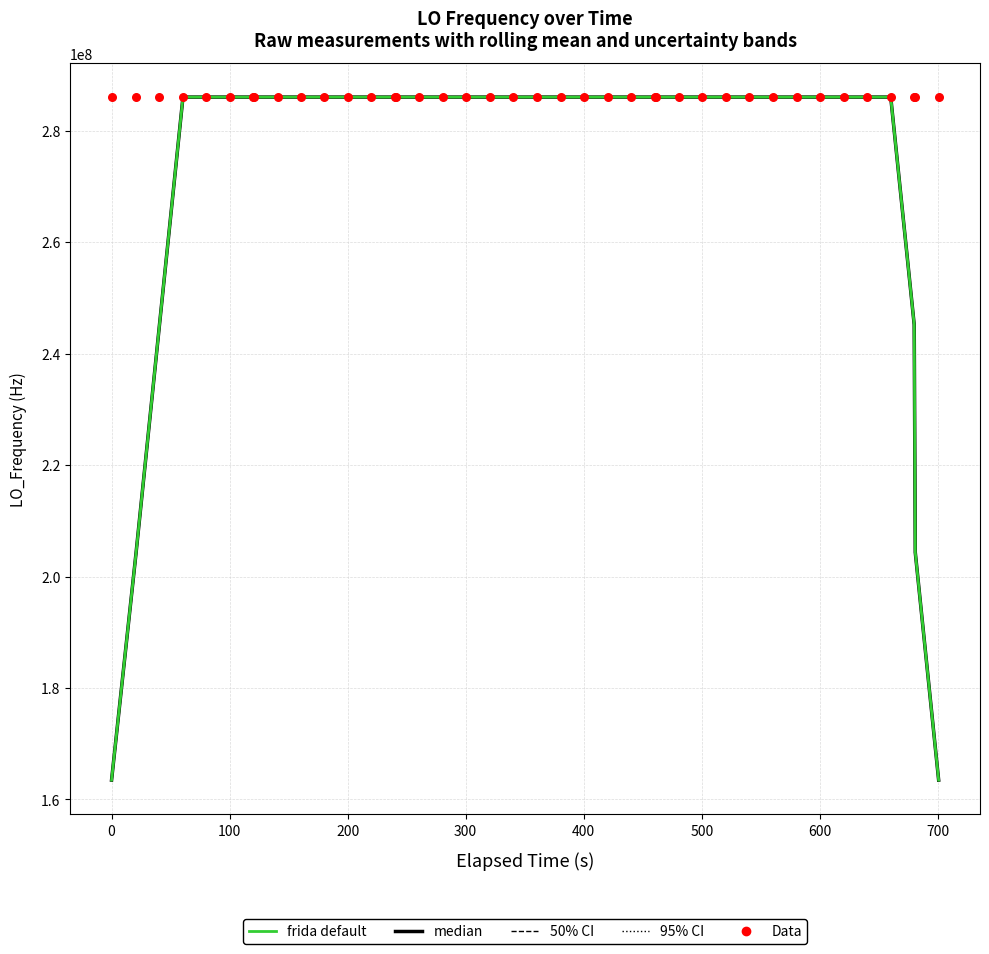

At how many categories does at least one series exceed 215397628?

40